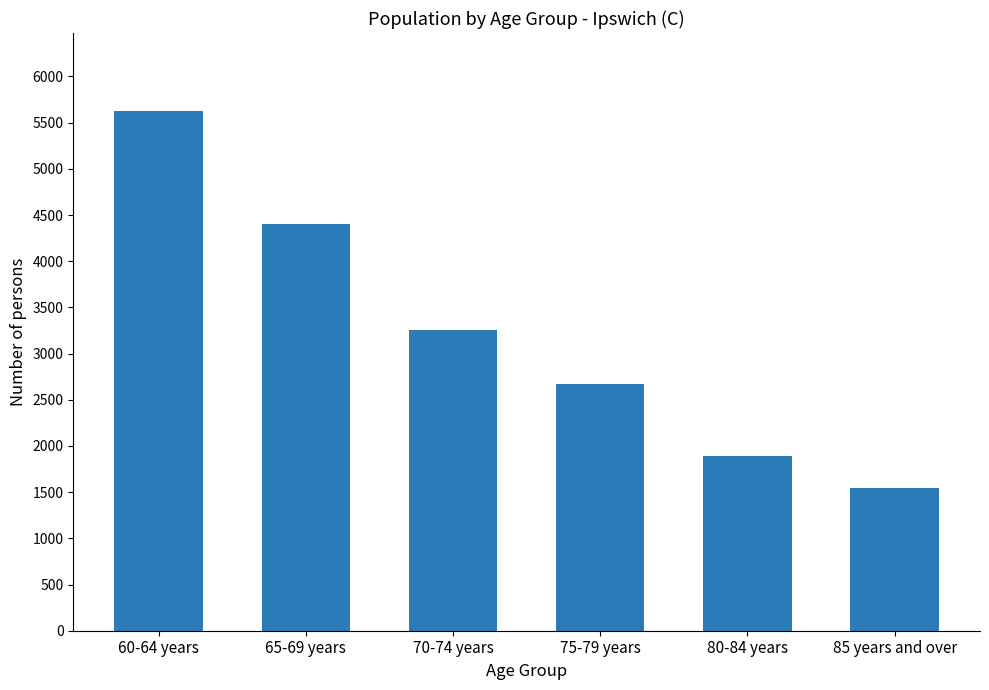

Which category has the lowest value across all series?

85 years and over